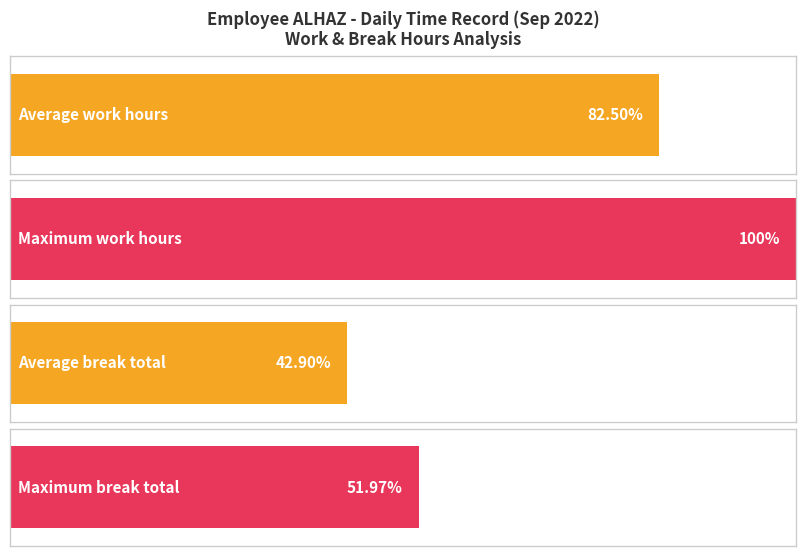

What are all the series names shown in the legend?

Work Hours, Break Total